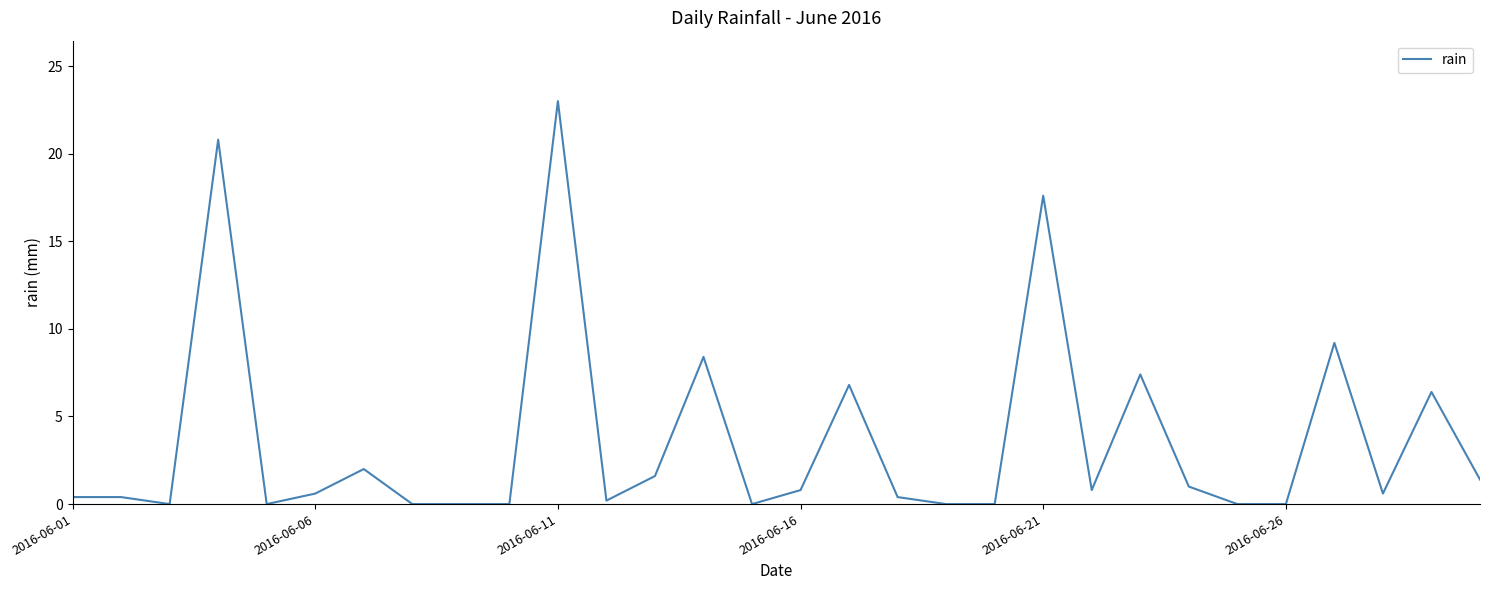

What is the greatest value displayed?

23.0